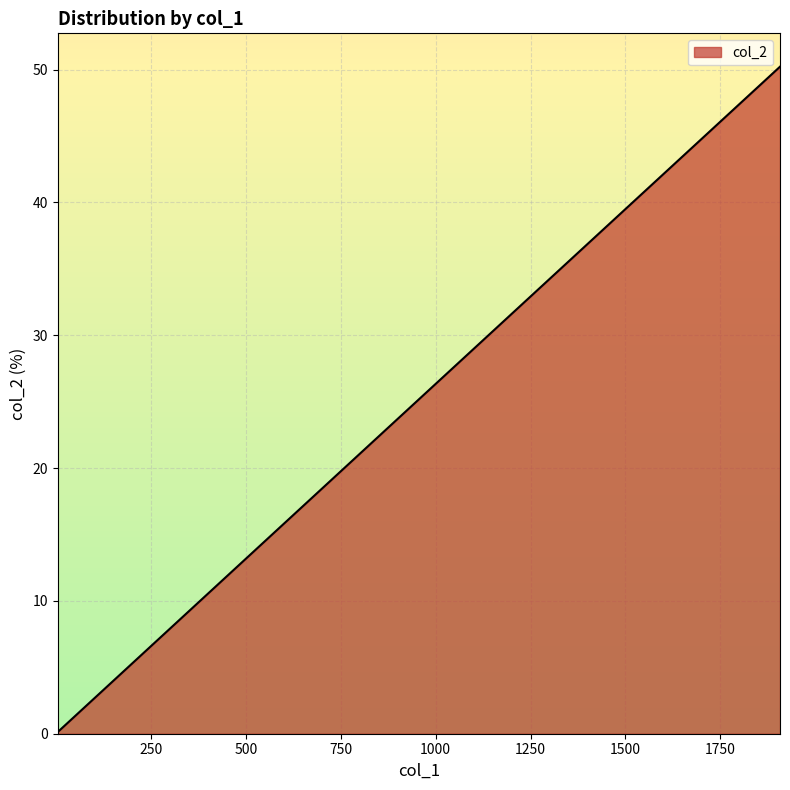

What is the difference between the maximum and minimum values?

50.1